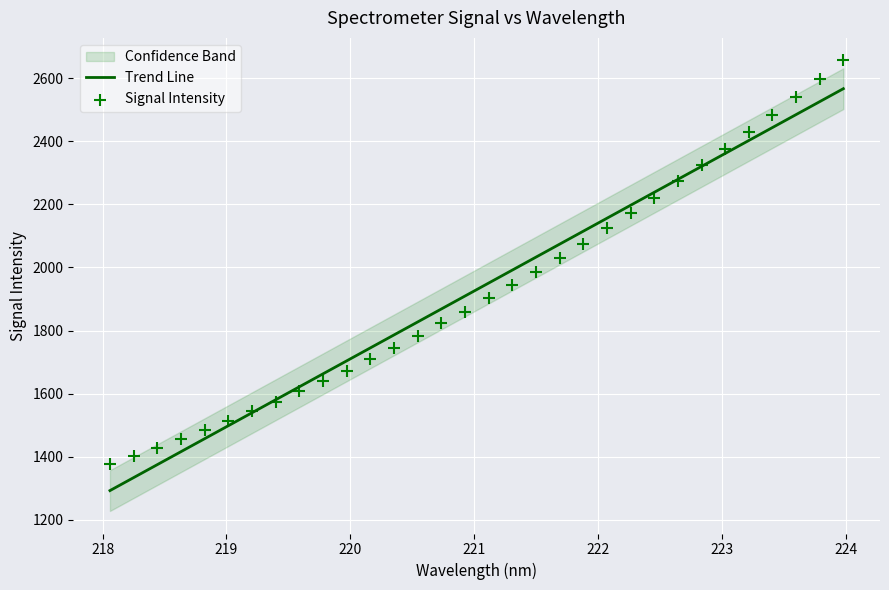

Which series contains the highest Y value?

Signal Intensity